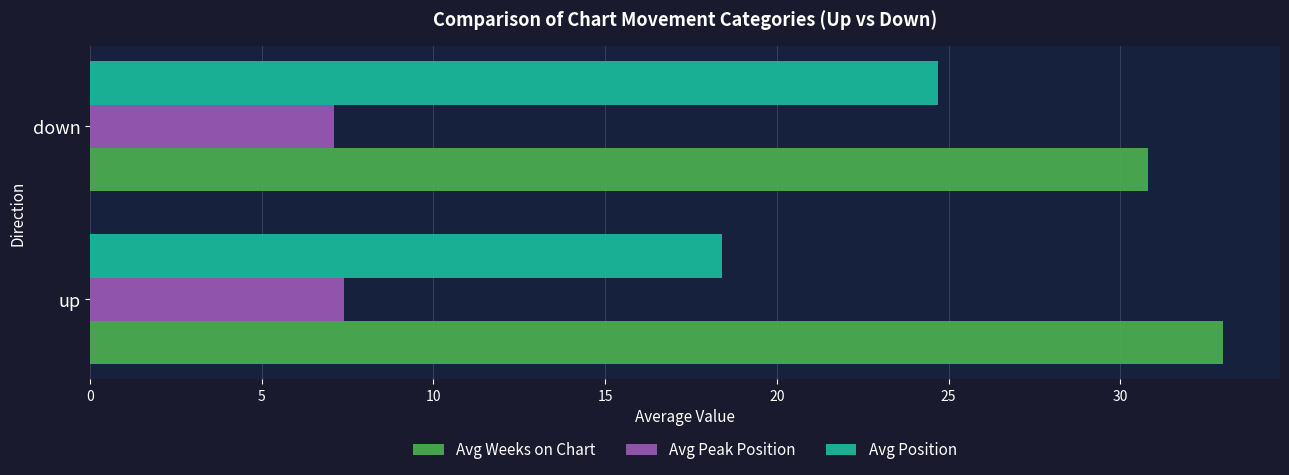

What is the difference between the maximum and minimum values in the Avg Weeks on Chart series?

2.2